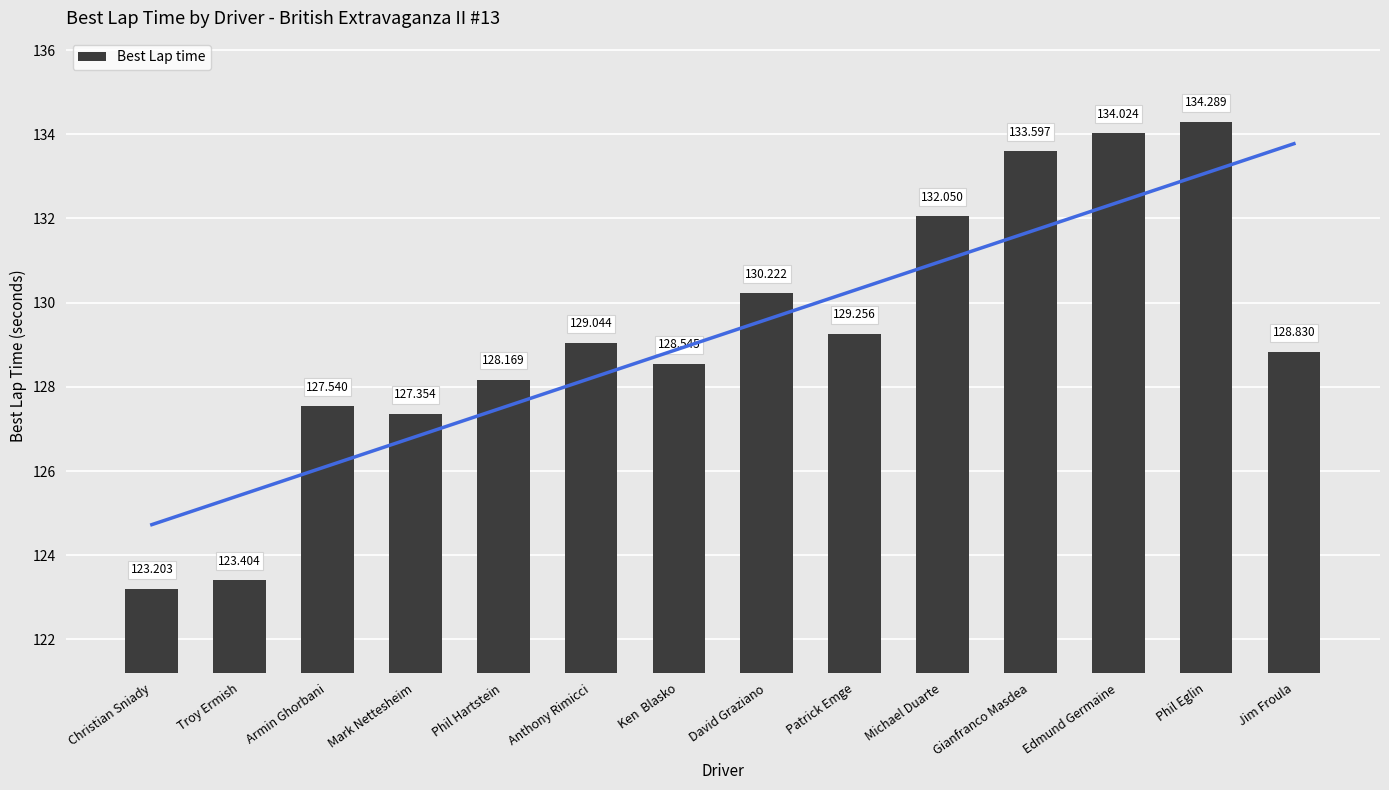

Which has a higher value, Patrick Emge or Troy Ermish?

Patrick Emge